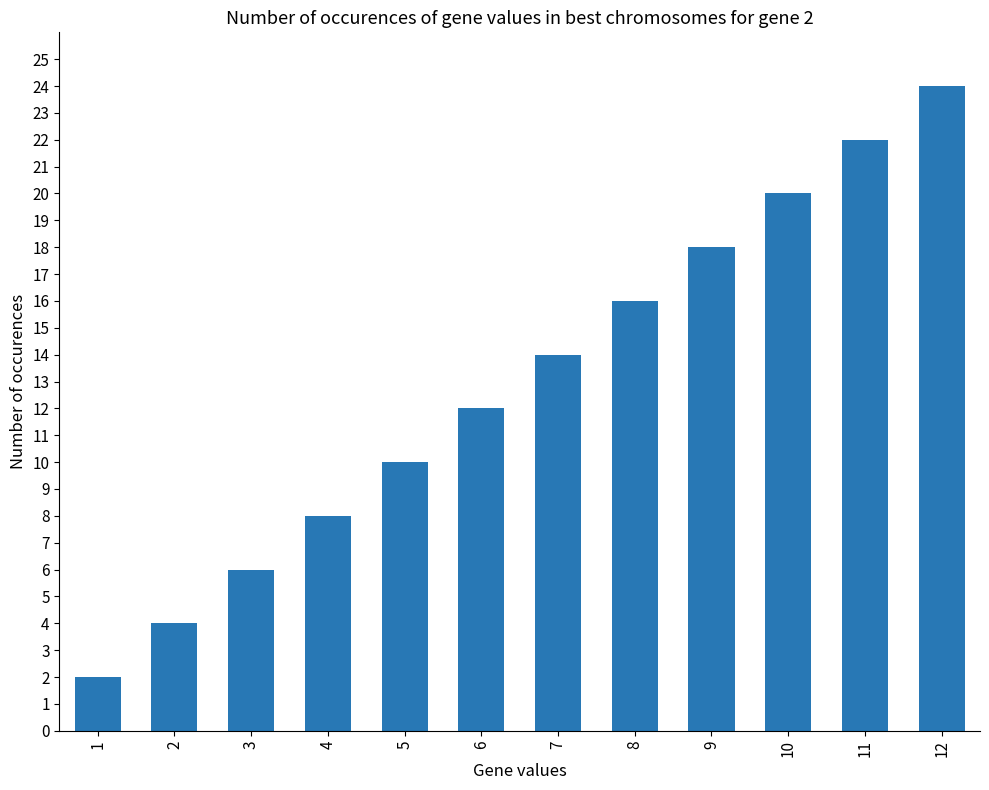

True or false: the data shows 8 at 8.

False